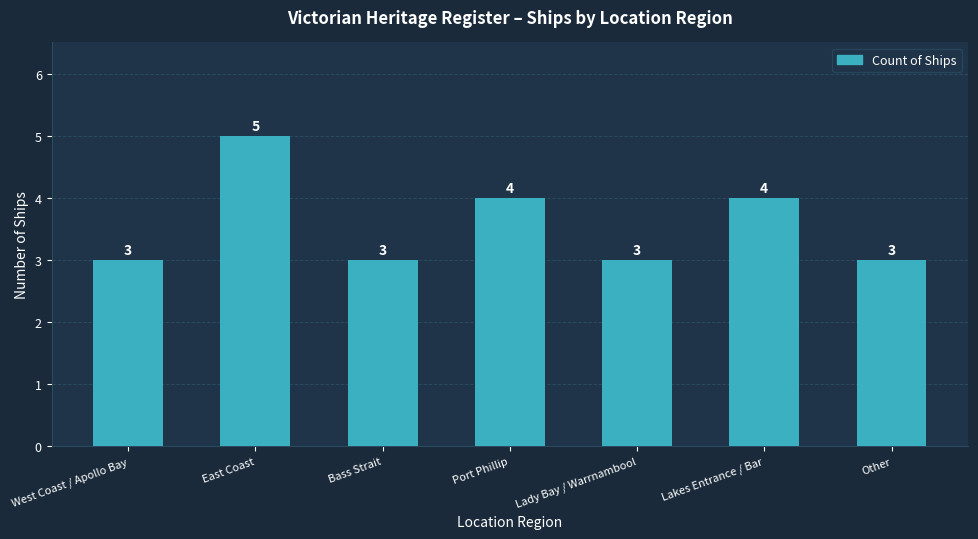

Reading left to right, transcribe all the data shown in this chart.

West Coast / Apollo Bay=3	East Coast=5	Bass Strait=3	Port Phillip=4	Lady Bay / Warrnambool=3	Lakes Entrance / Bar=4	Other=3